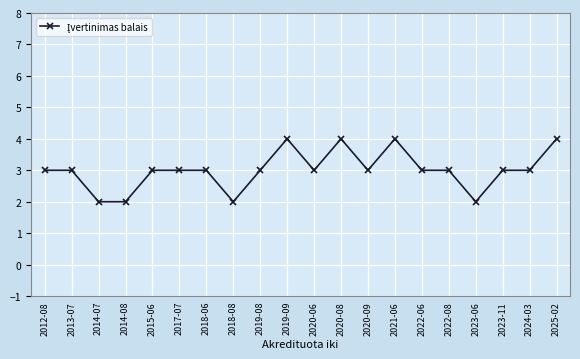

What is the maximum value shown in the chart?

4